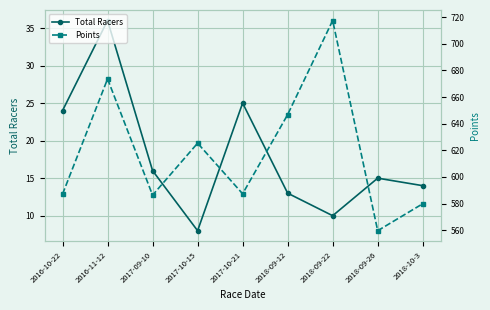

What is the sum of the Total Racers values at 2016-11-12 and 2018-10-3?

50